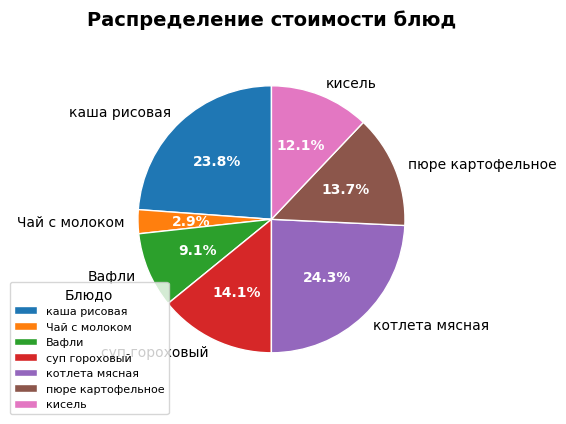

What is the ratio of the value at каша рисовая to the value at Вафли?

2.6